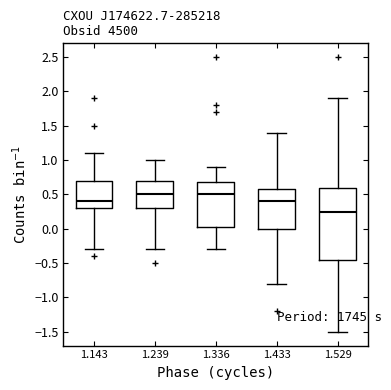

Which box's median line is the lowest?

1.529